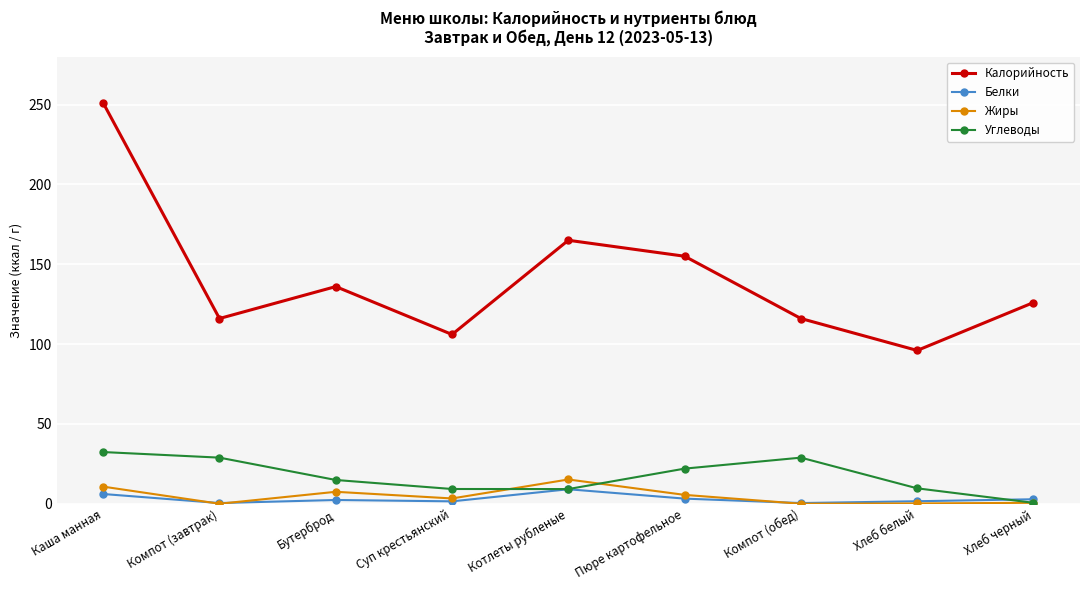

What are all the series names shown in the legend?

Калорийность, Белки, Жиры, Углеводы